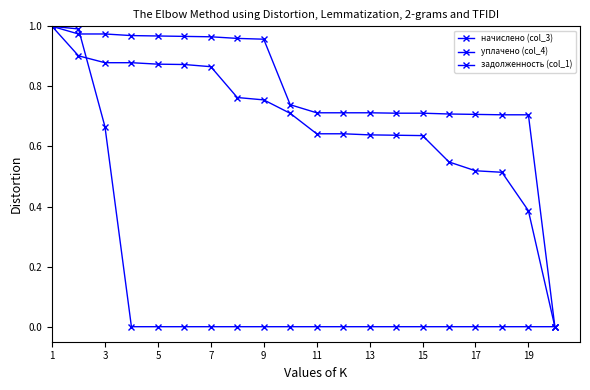

How many categories are shown in the chart?

20